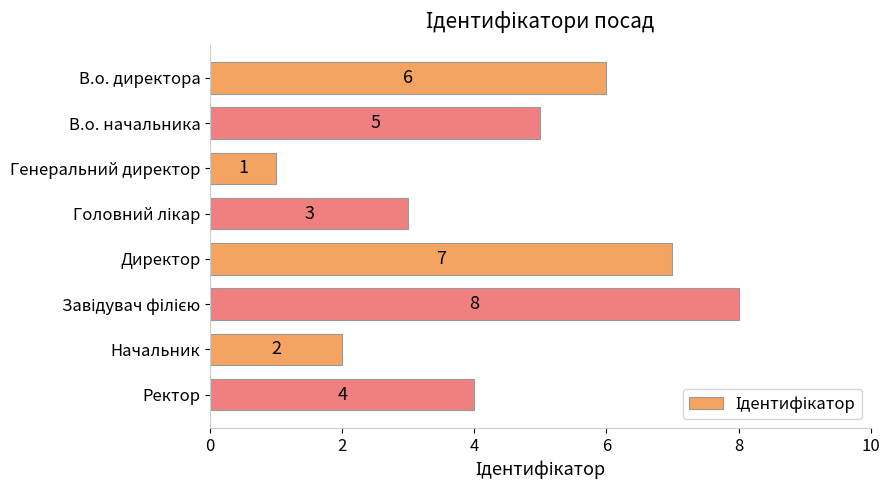

What position from the top is Ректор?

8